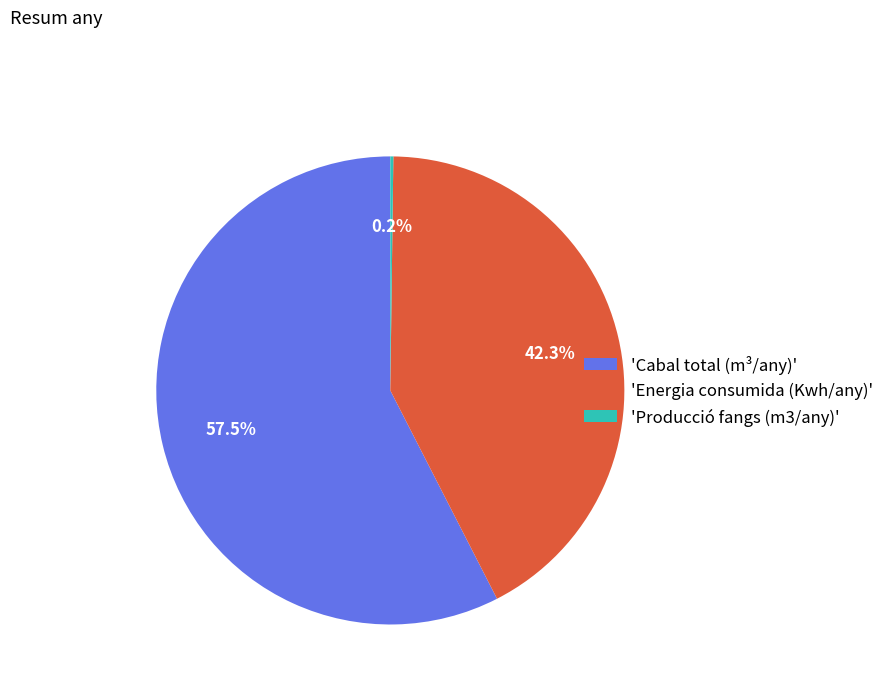

Which category accounts for the majority?

'Cabal total (m³/any)'